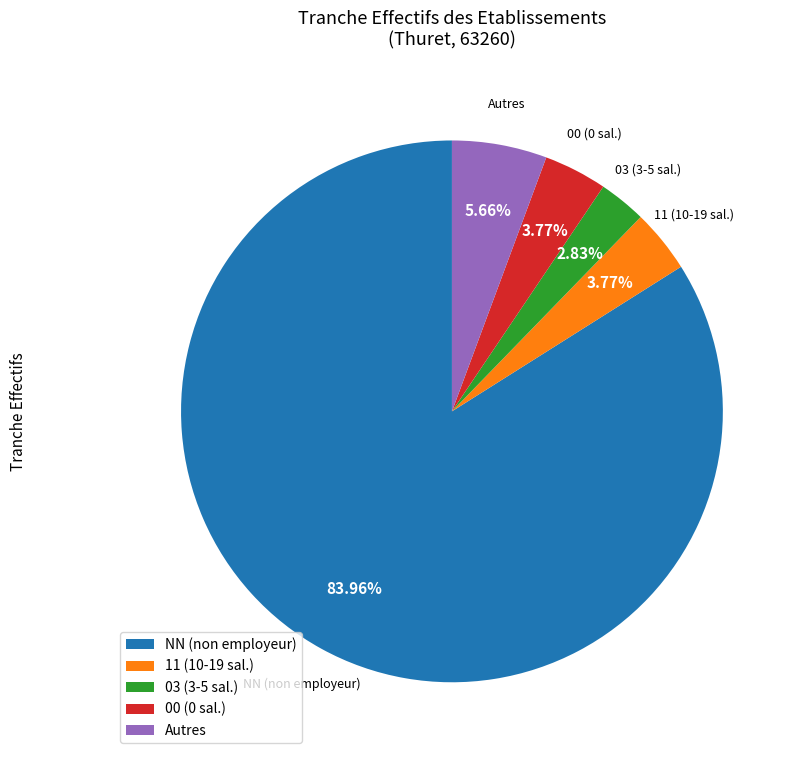

What is the smallest slice in the pie chart?

03 (3-5 sal.)